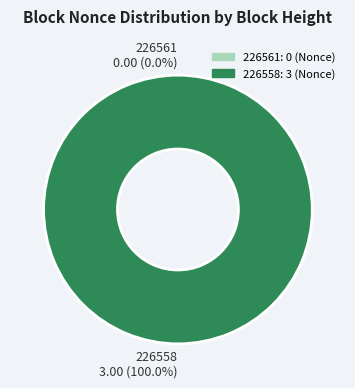

How many slices are in this pie chart?

2